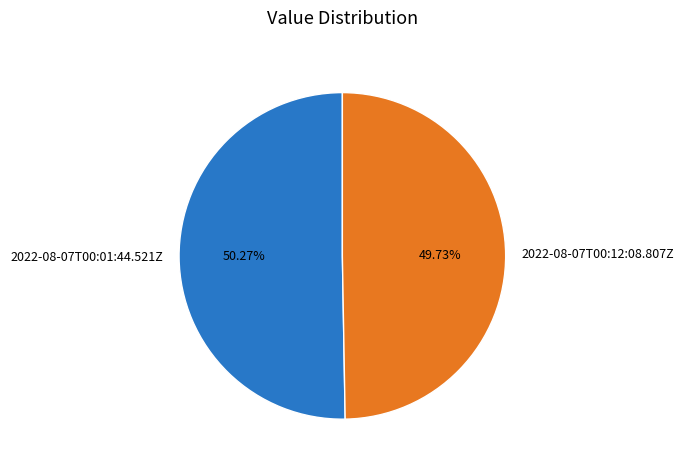

To the nearest percent, what is the combined percentage of 2022-08-07T00:01:44.521Z and 2022-08-07T00:12:08.807Z?

100%